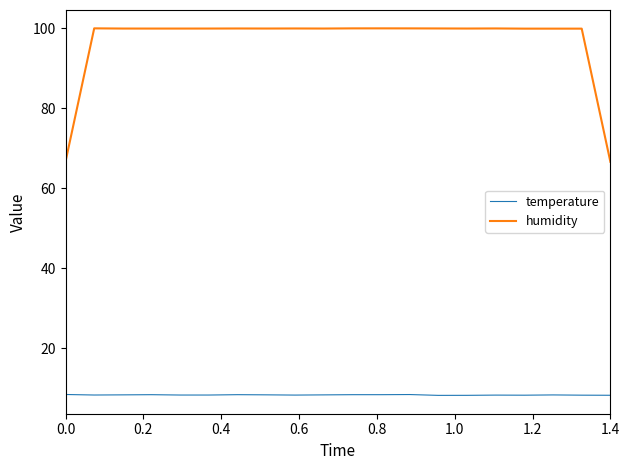

True or false: humidity and temperature intersect in this chart.

False